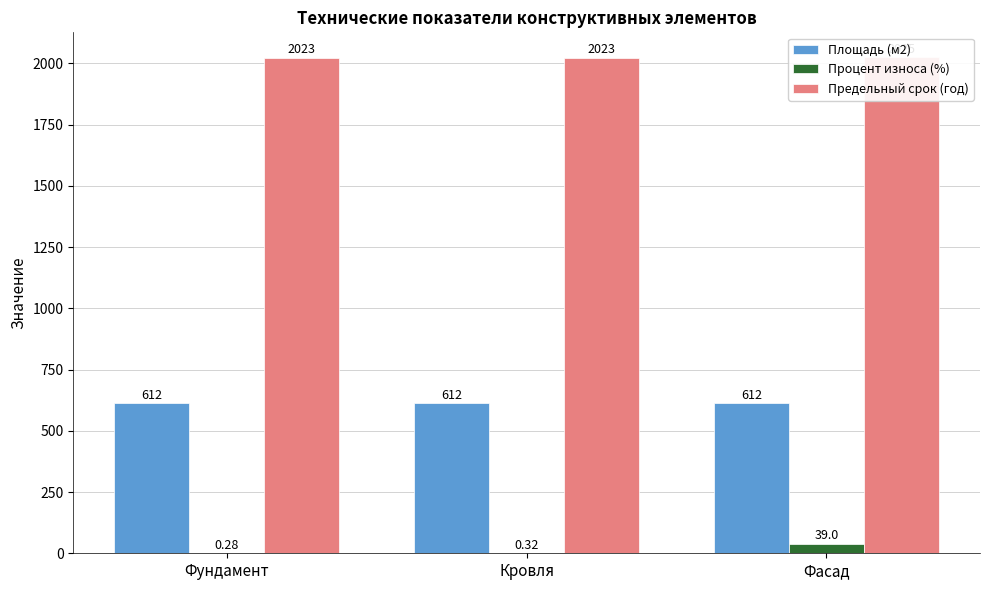

What is the spread (max minus min) of values at Фасад?

1986.0